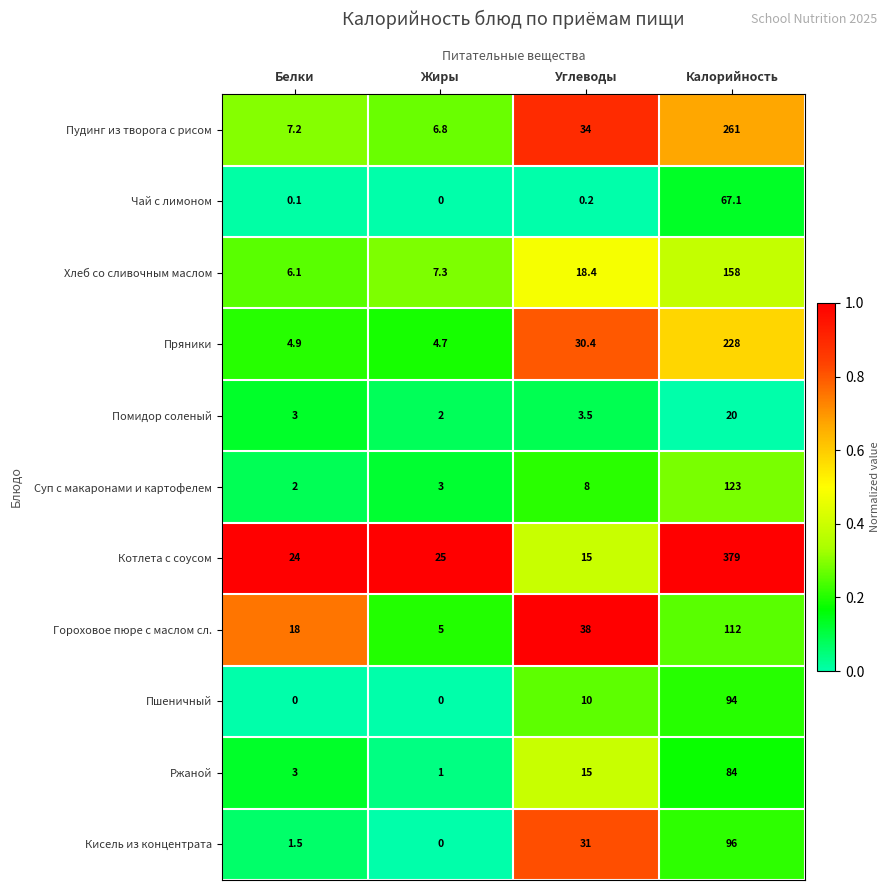

True or false: Помидор соленый has a value of 4.2 at Белки.

False